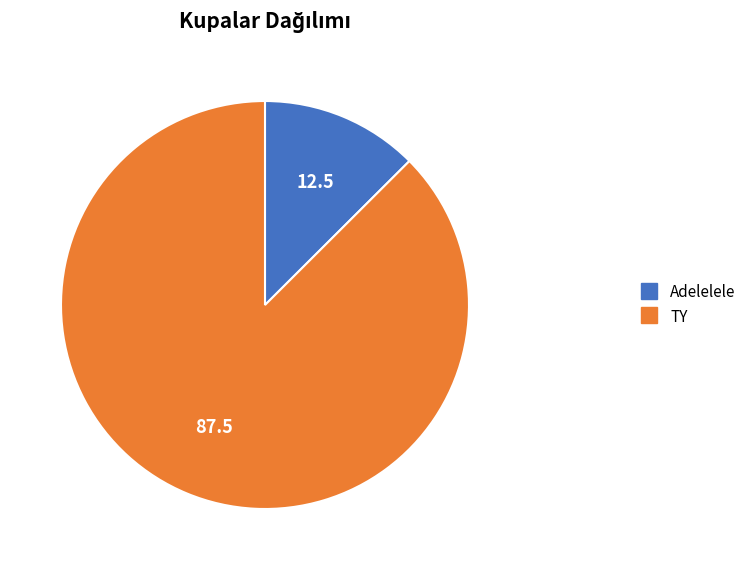

The Adelelele slice represents 13% of the pie. True or false?

True